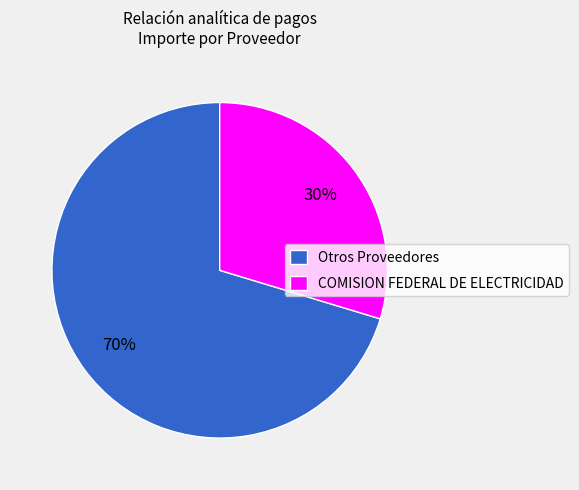

Combined, do COMISION FEDERAL DE ELECTRICIDAD and Otros Proveedores account for over 50%?

Yes